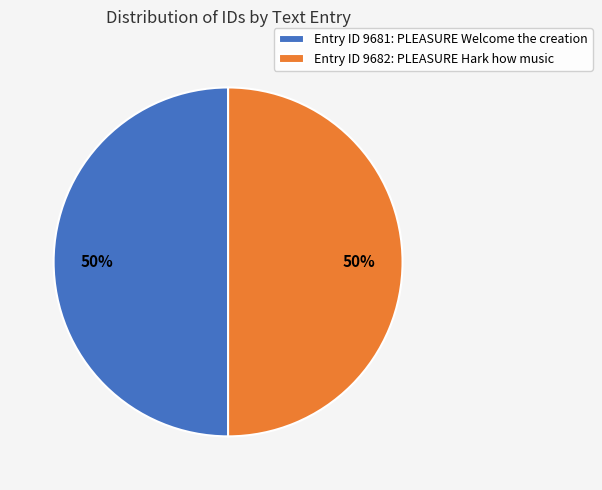

To the nearest percent, what percentage of the pie is Entry ID 9682: PLEASURE Hark how music?

50%